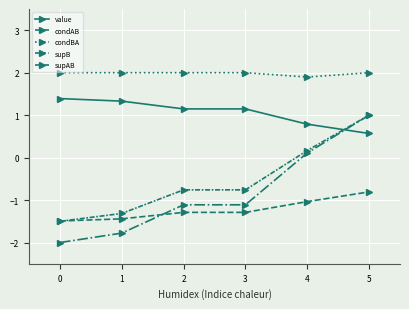

Is this an area chart (filled region under the line)?

No